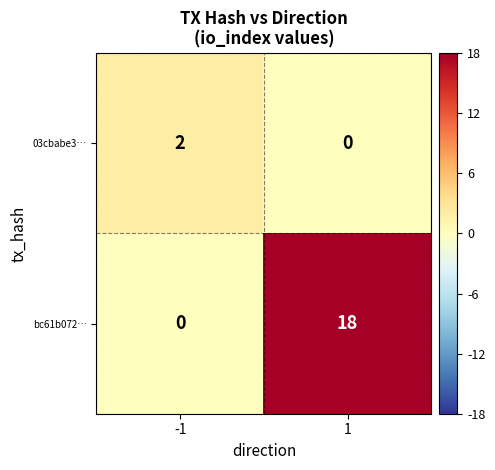

At which category is the sum across all series the highest?

1